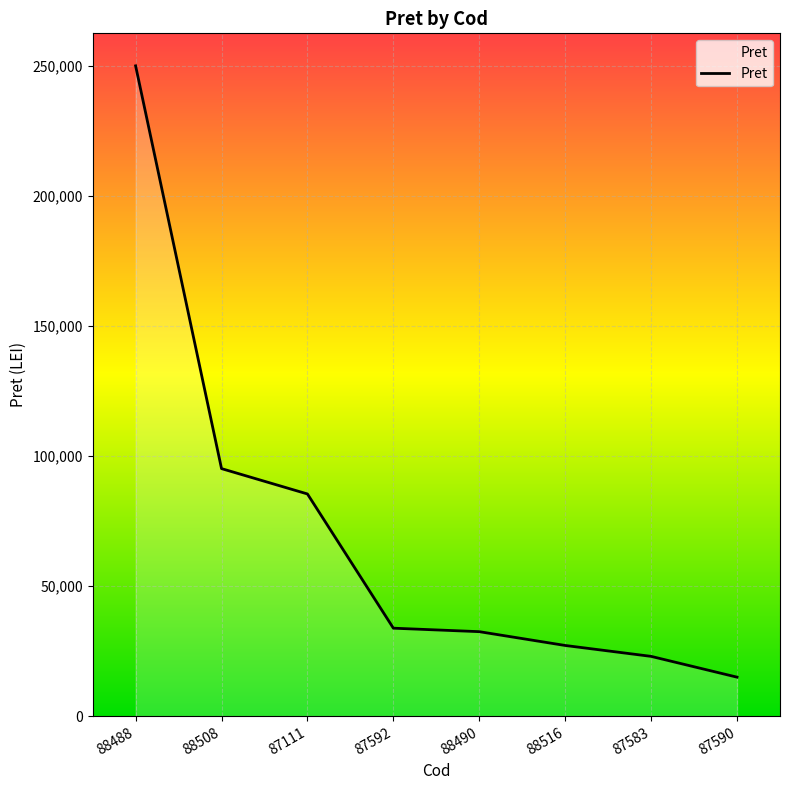

Reading right to left, list all the values displayed in this chart.

15013	23005	27195	32503	33841	85436	95178	250000